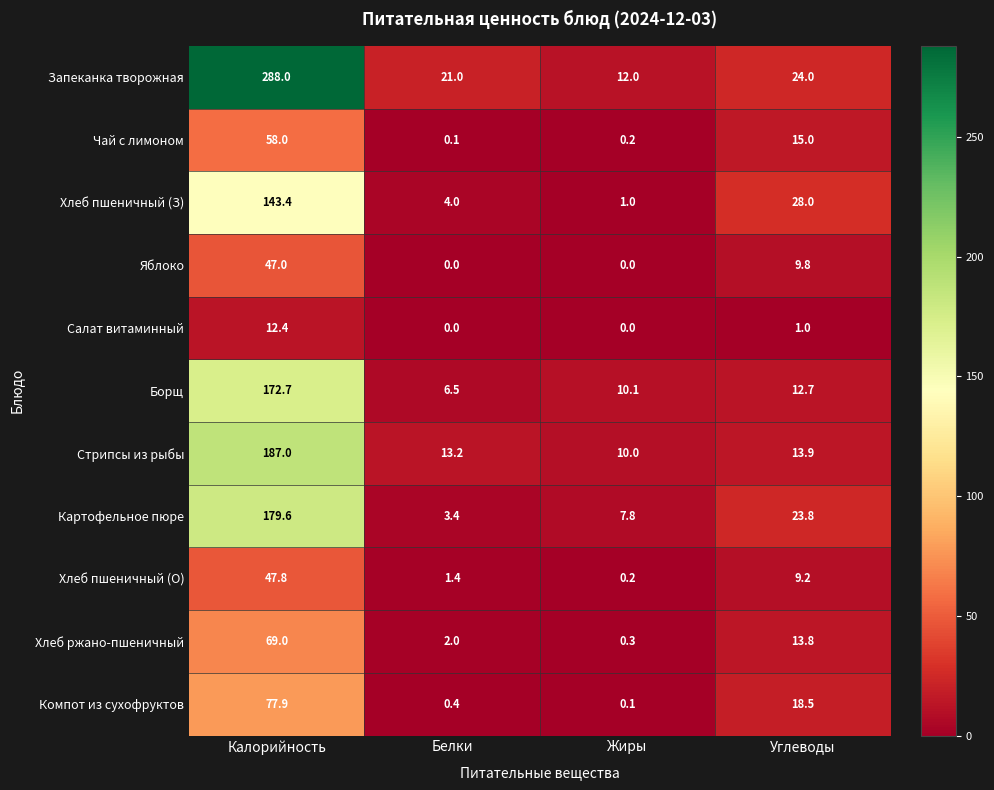

At which label is Хлеб ржано-пшеничный closest to 34?

Углеводы